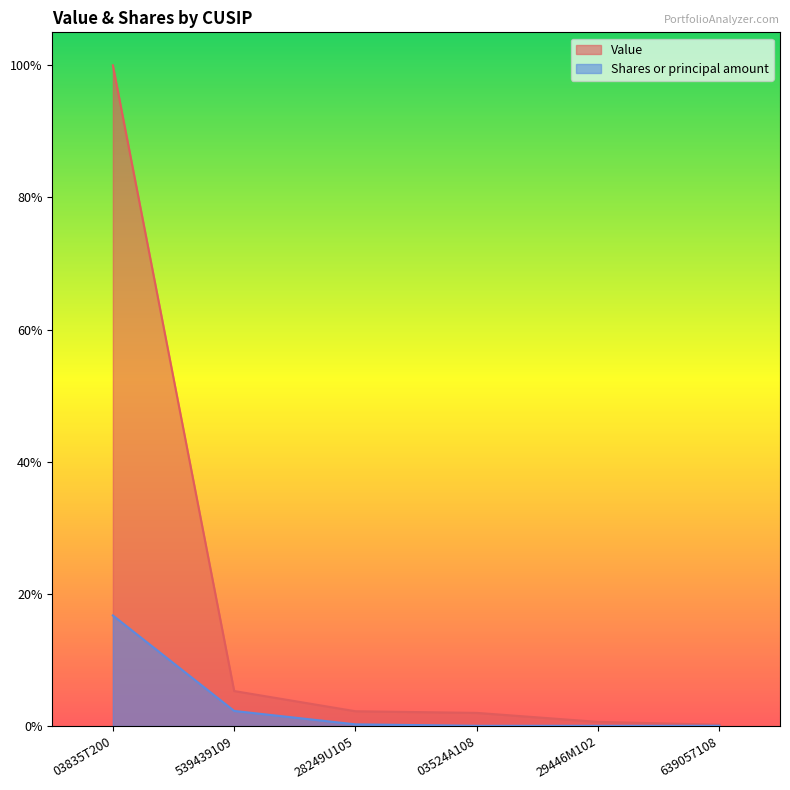

The Value series shows 1.0 at 03835T200. True or false?

True